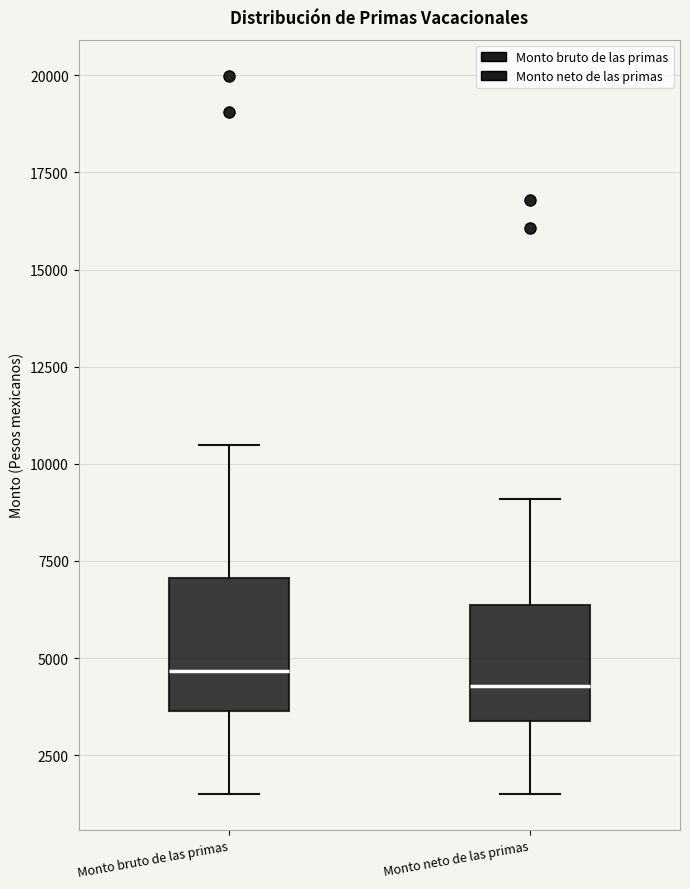

Where is the lower edge of the box for Monto bruto de las primas on the y-axis? The values are not printed on the chart, so give them approximately, as read against the axis.

3500